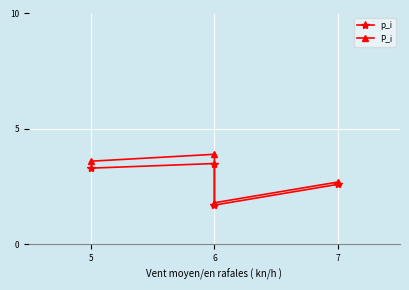

What is the sum of all P_i values?

12.0